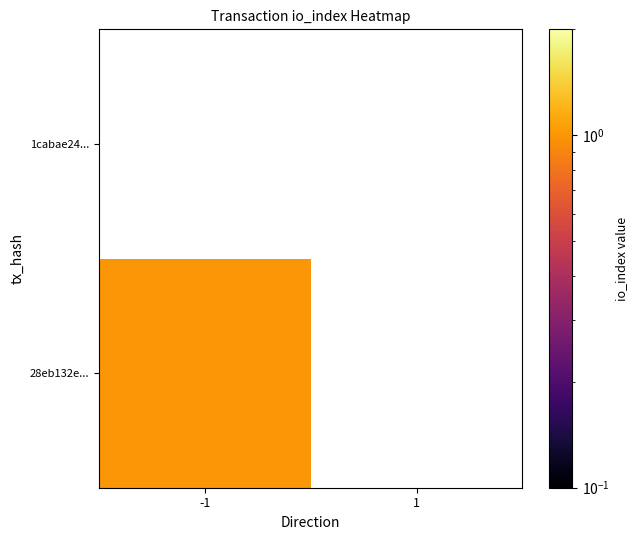

Count the number of categories in the chart.

2